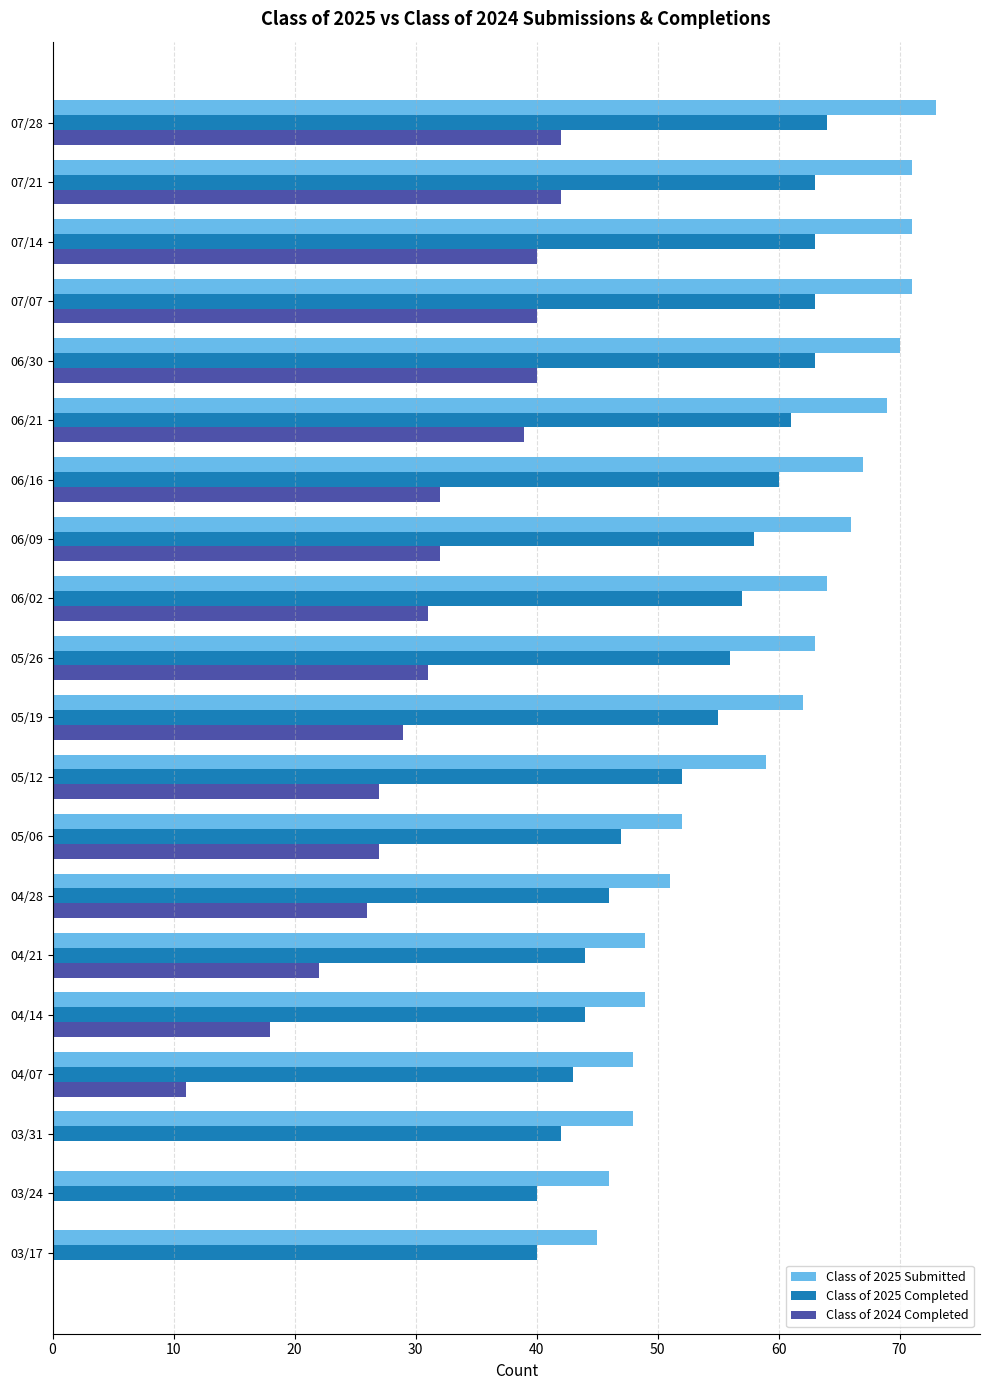

What are all the series names shown in the legend?

Class of 2025 Submitted, Class of 2025 Completed, Class of 2024 Completed